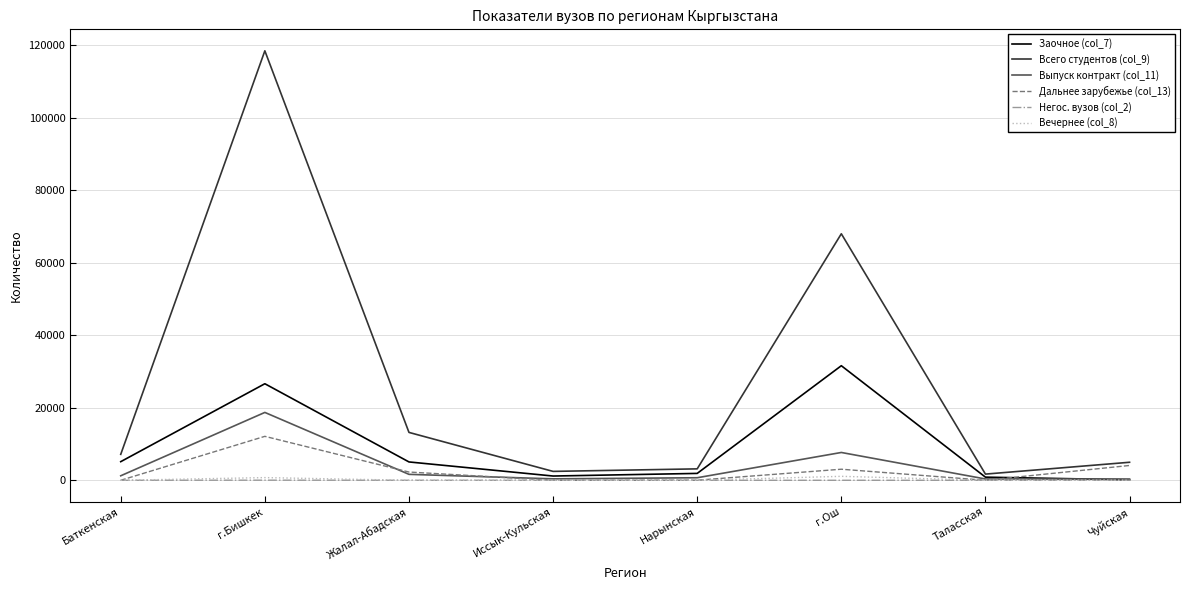

What is the sum of the Всего студентов (col_9) values at г.Ош and Баткенская?

75129